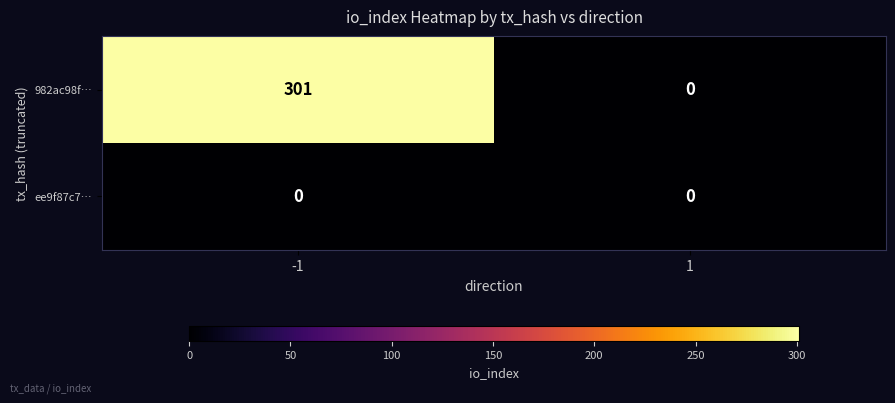

Which series has the largest range (max minus min)?

982ac98f…